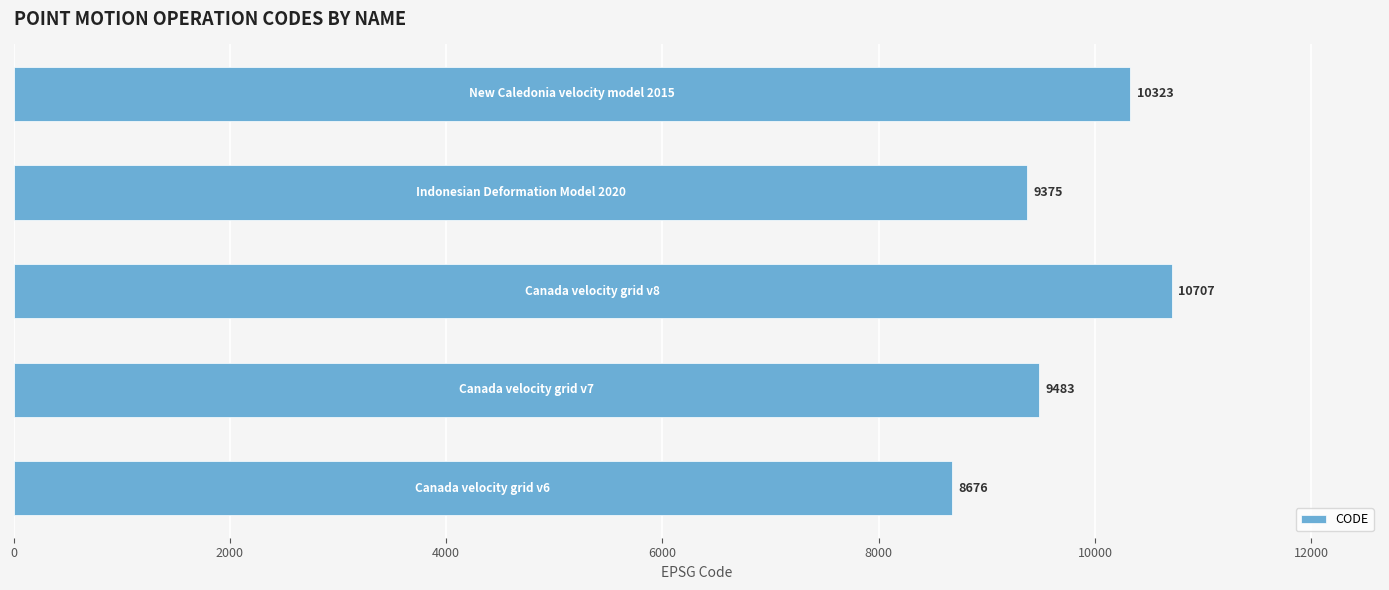

What is the difference between the maximum and minimum values?

2031